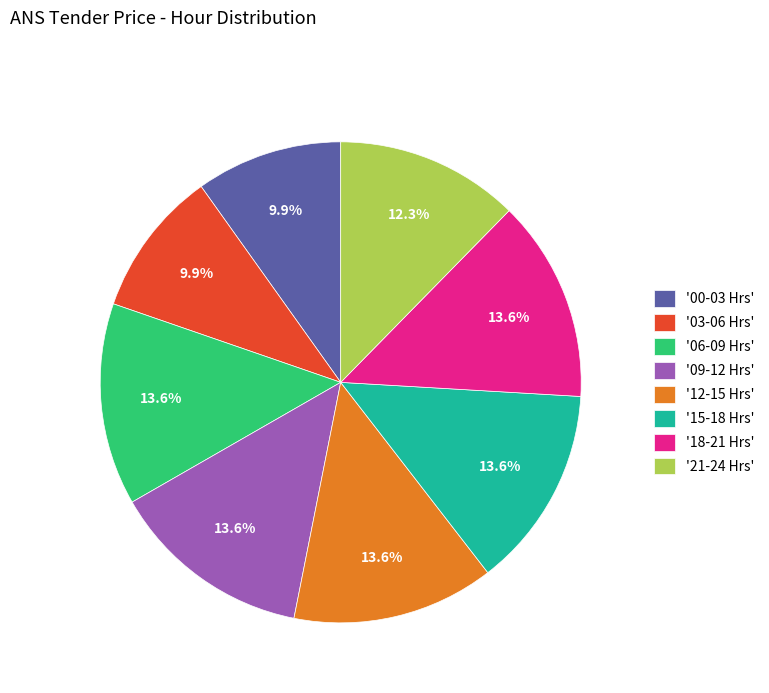

Does '15-18 Hrs' represent more than half of the total?

No